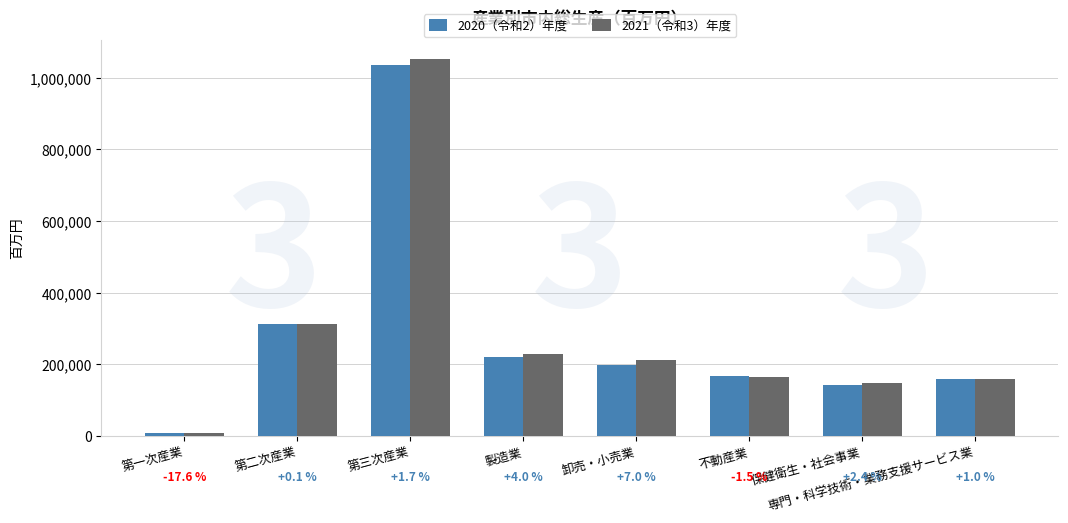

Are the bars horizontal?

No